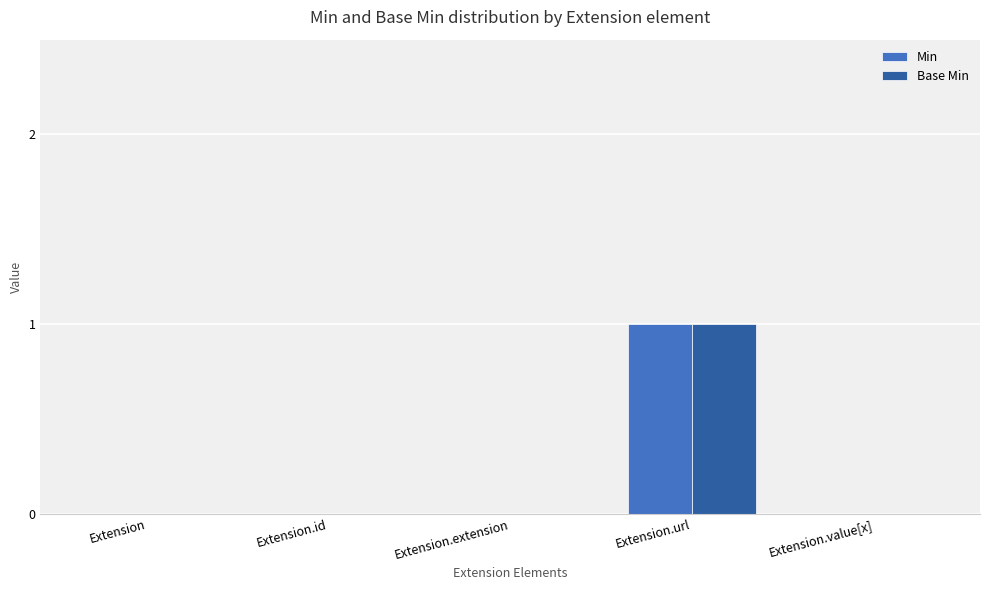

Is it true that Base Min equals 1 at Extension.url?

True